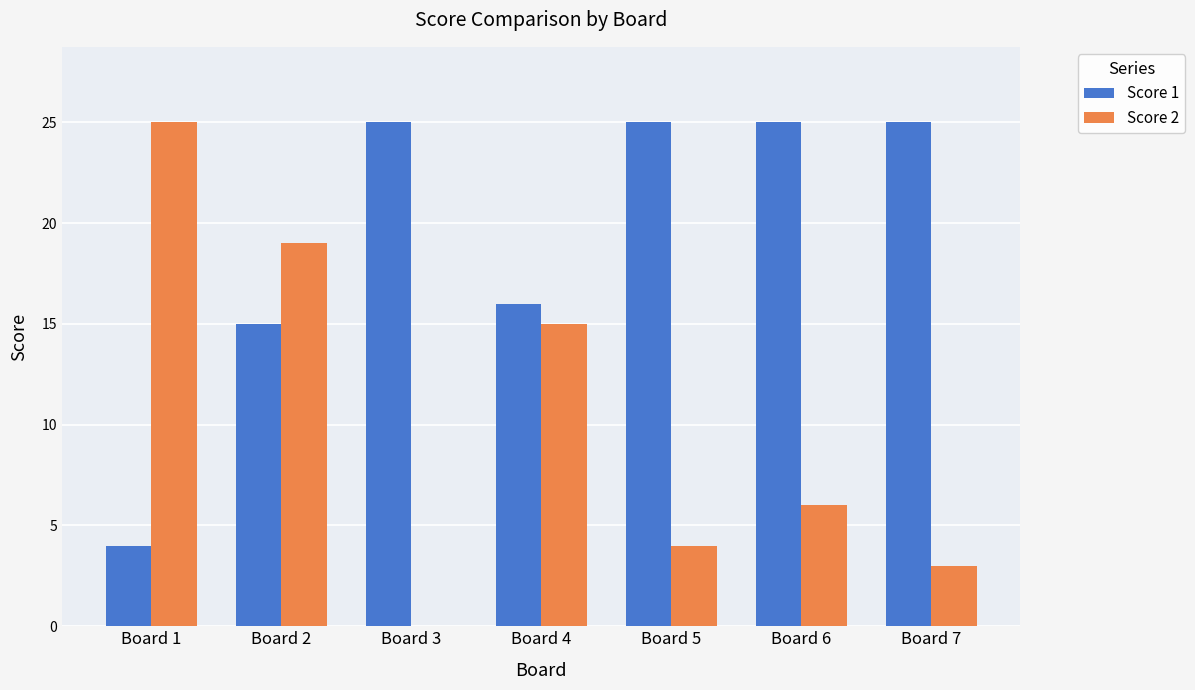

The Score 1 series shows 16 at Board 5. True or false?

False